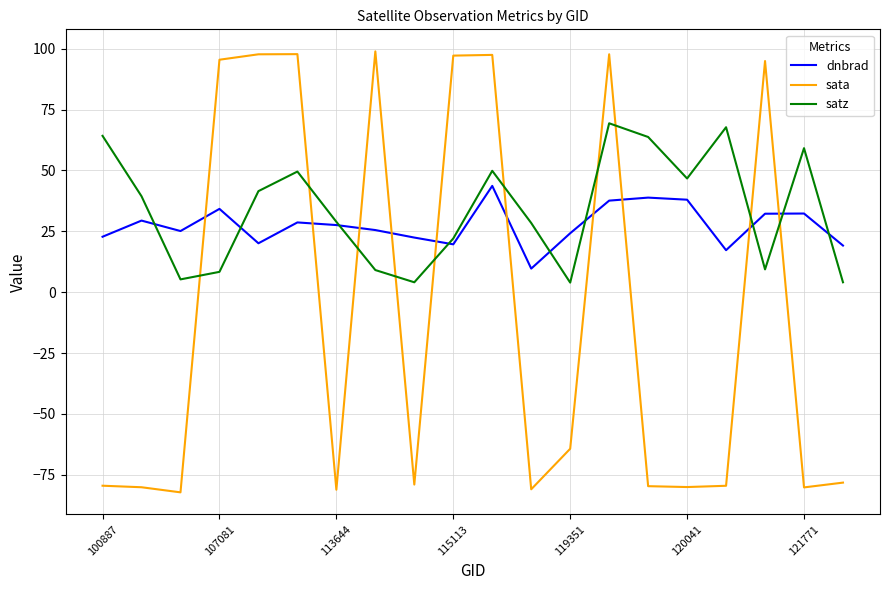

How many distinct data groups are displayed?

3